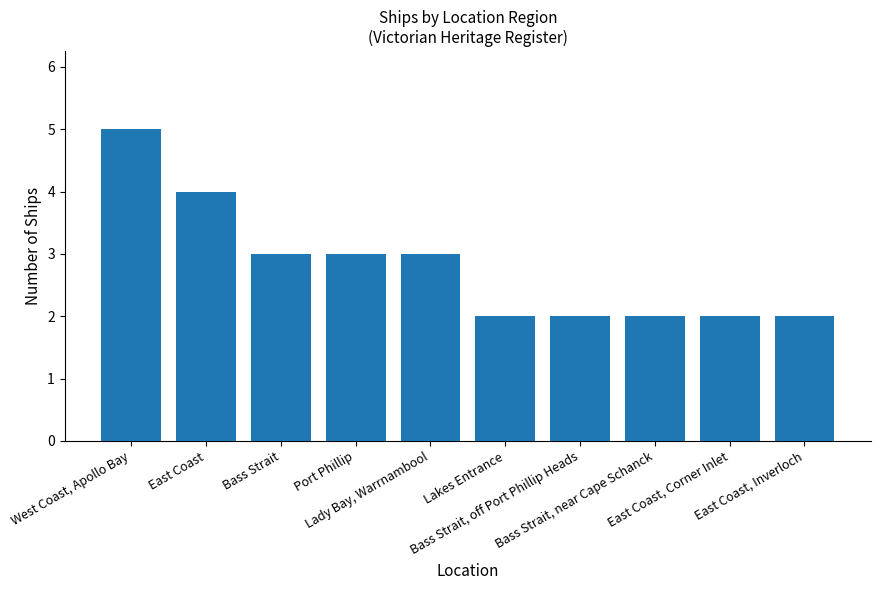

How many categories are shown in the chart?

10